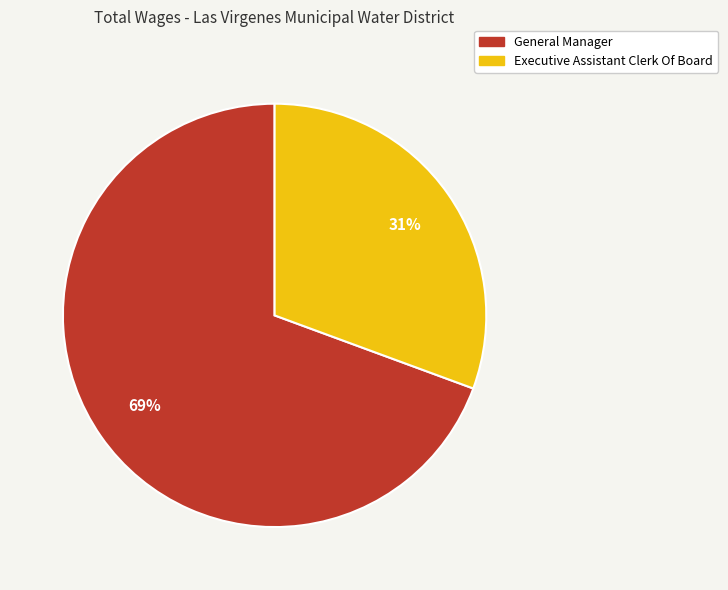

How many slices are in this pie chart?

2